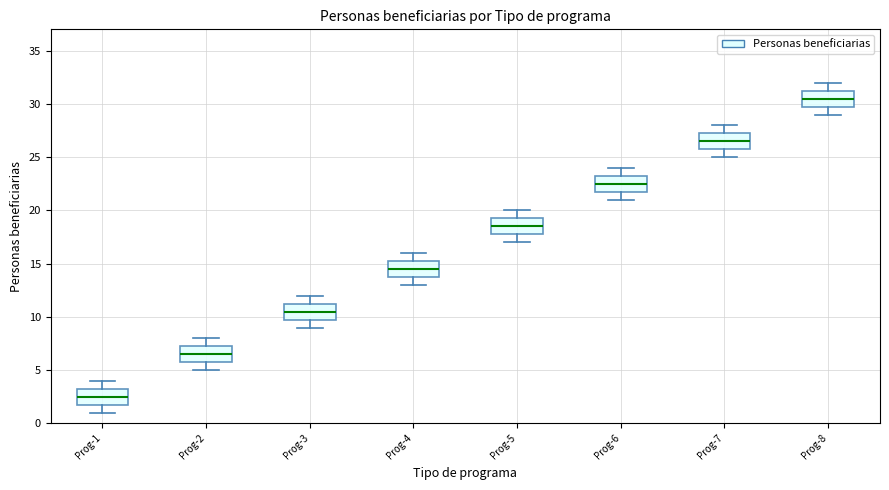

Reading left to right, read every box against the y-axis: the position of its median line, the range the box covers, and the ends of its whiskers. The values are not printed on the chart, so give them approximately, as read against the axis.

Prog-1: median 2.5, box 2.0 to 3.5, whiskers 1.0 to 4.0
Prog-2: median 6.5, box 6.0 to 7.5, whiskers 5.0 to 8.0
Prog-3: median 10.5, box 10.0 to 11.5, whiskers 9.0 to 12.0
Prog-4: median 14.5, box 14.0 to 15.5, whiskers 13.0 to 16.0
Prog-5: median 18.5, box 18.0 to 19.5, whiskers 17.0 to 20.0
Prog-6: median 22.5, box 22.0 to 23.5, whiskers 21.0 to 24.0
Prog-7: median 26.5, box 26.0 to 27.5, whiskers 25.0 to 28.0
Prog-8: median 30.5, box 30.0 to 31.5, whiskers 29.0 to 32.0